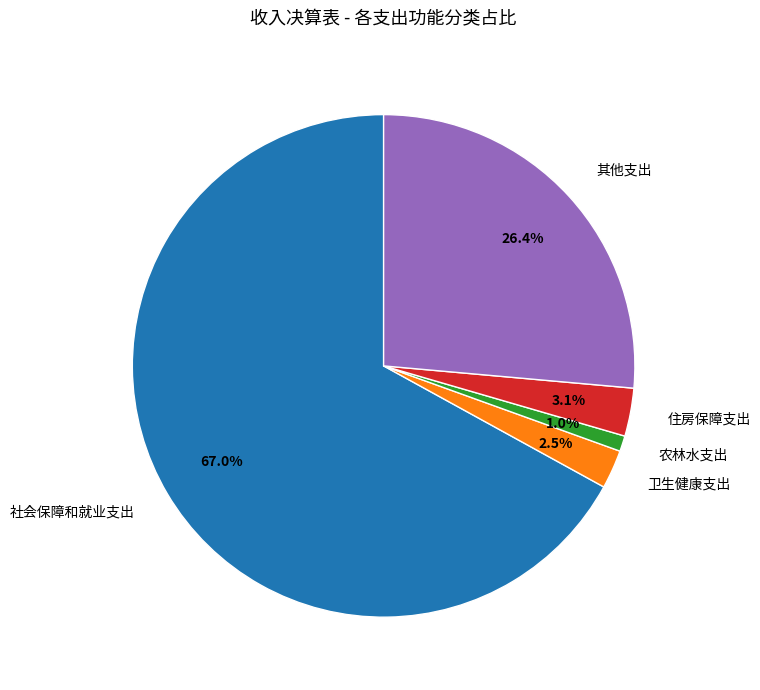

Between 其他支出 and 社会保障和就业支出, which is larger?

社会保障和就业支出